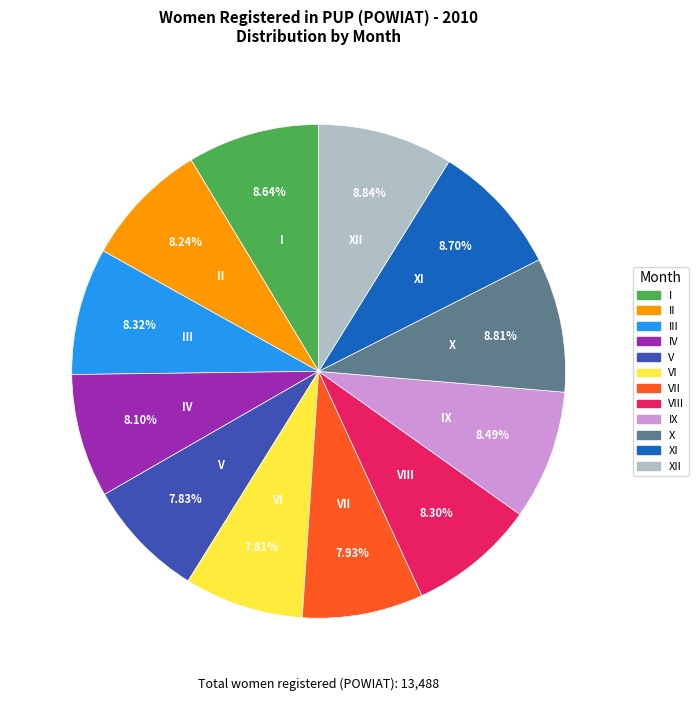

Does any single category account for the majority?

No